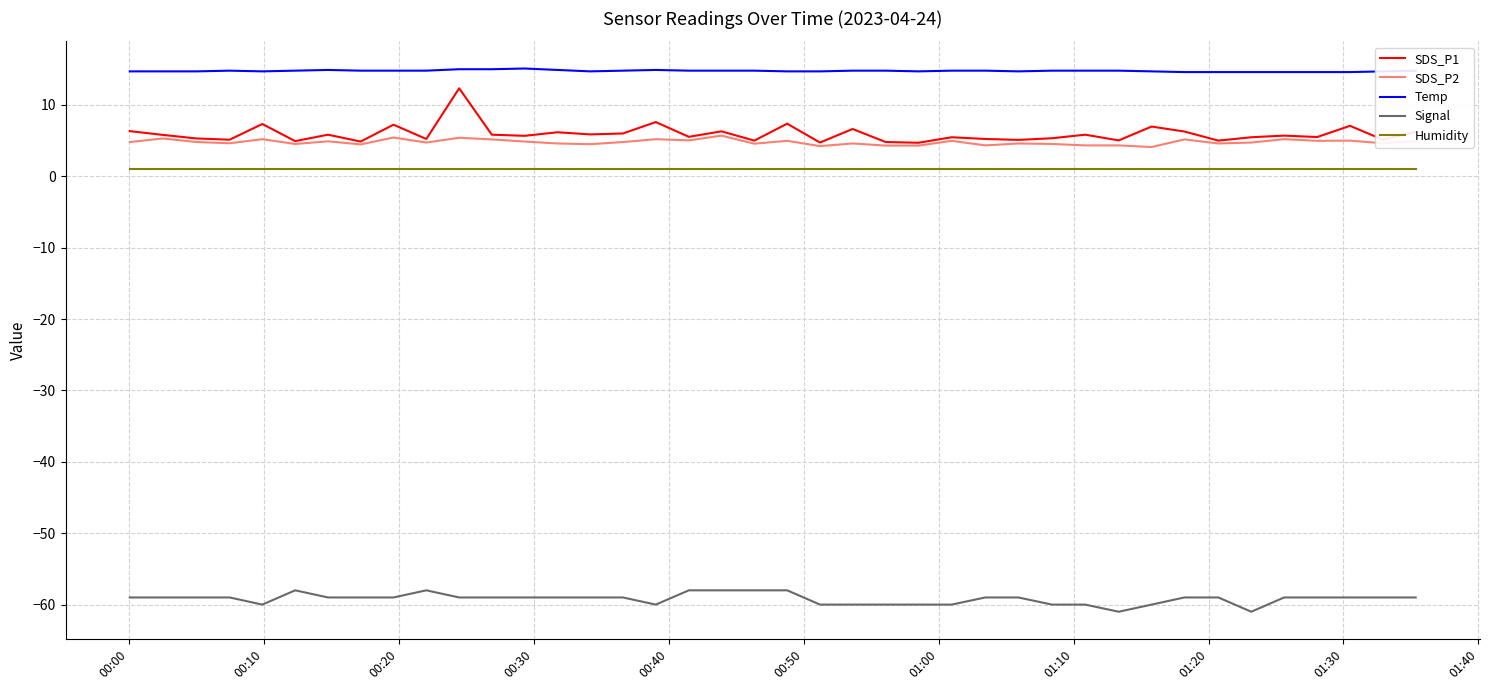

True or false: SDS_P2 and Humidity intersect in this chart.

False